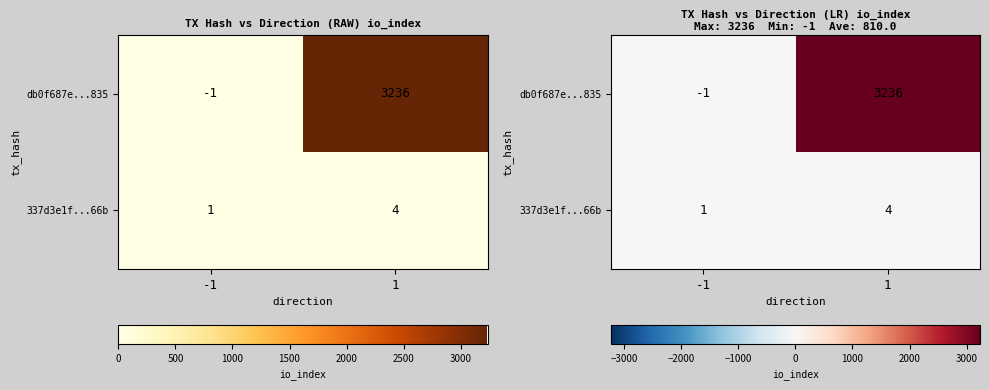

Which series has the largest total across all categories?

db0f687e...835